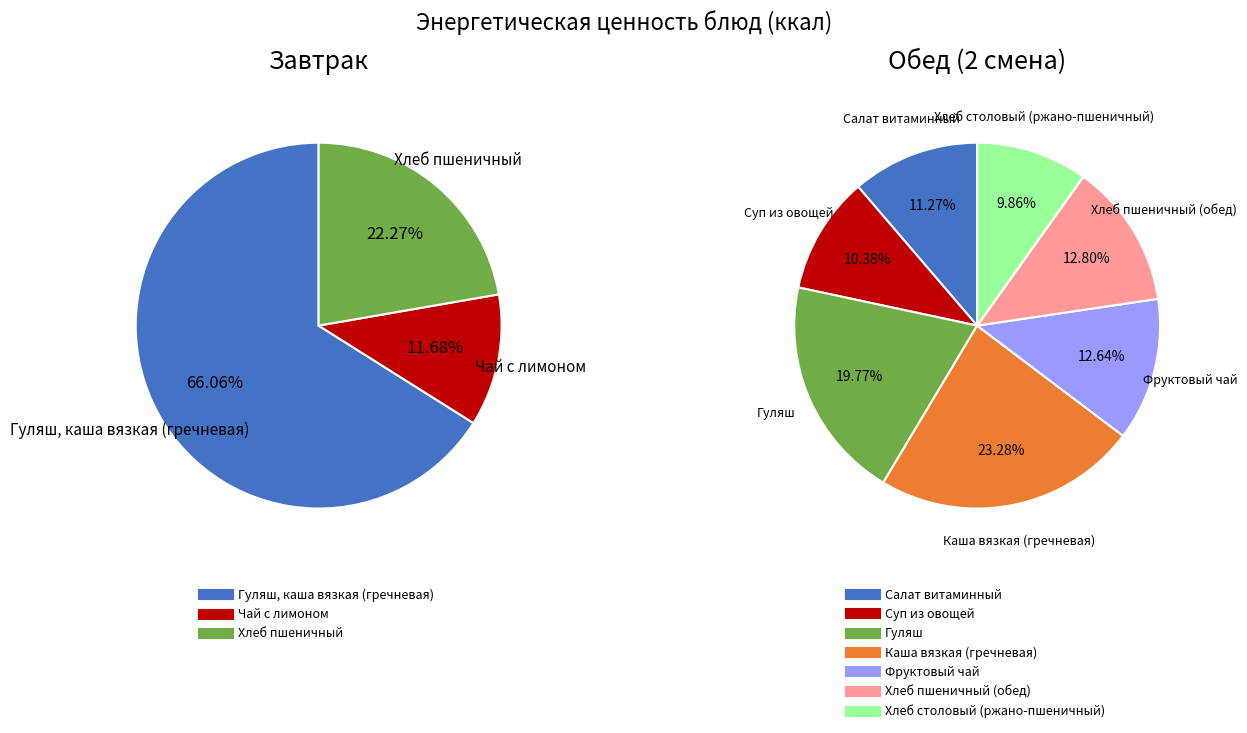

Which has a higher value, Чай с лимоном or Гуляш, каша вязкая (гречневая)?

Гуляш, каша вязкая (гречневая)